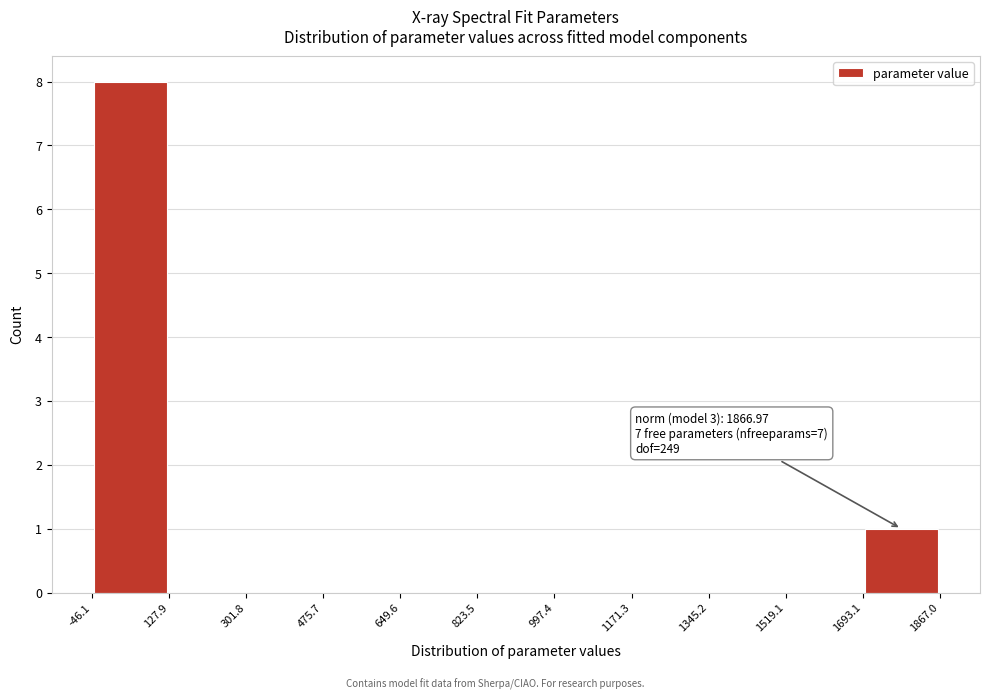

Over which range of the x-axis is the bar tallest?

-46.1 to 127.9